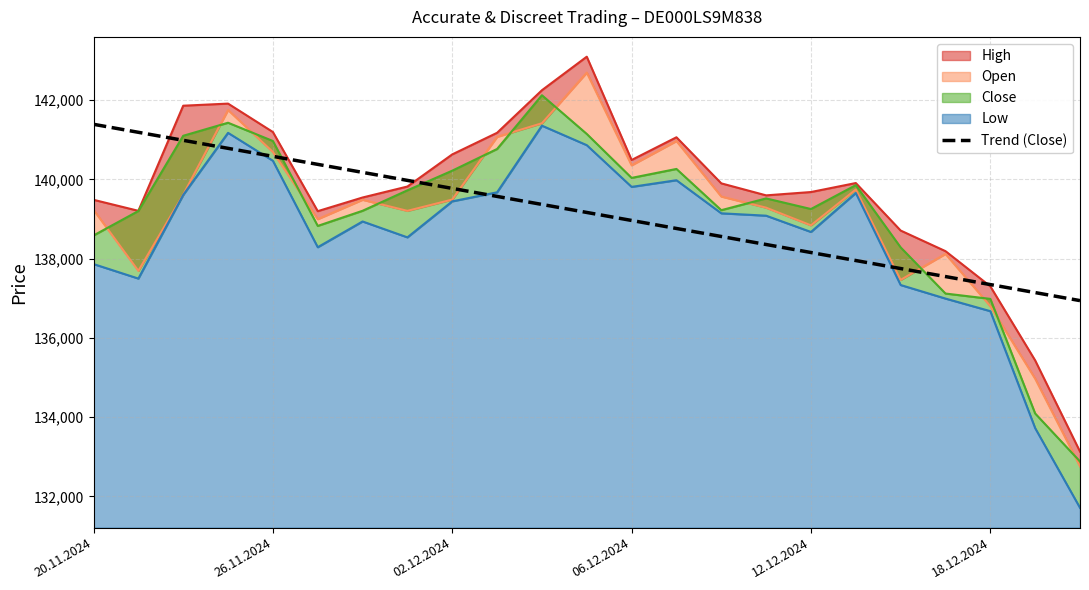

The value of Trend (Close) at 12.12.2024 is 54498.6. True or false?

False